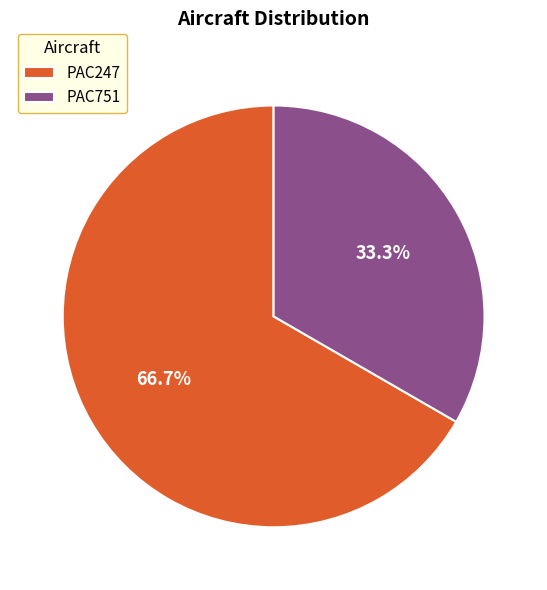

Which has a higher value, PAC247 or PAC751?

PAC247